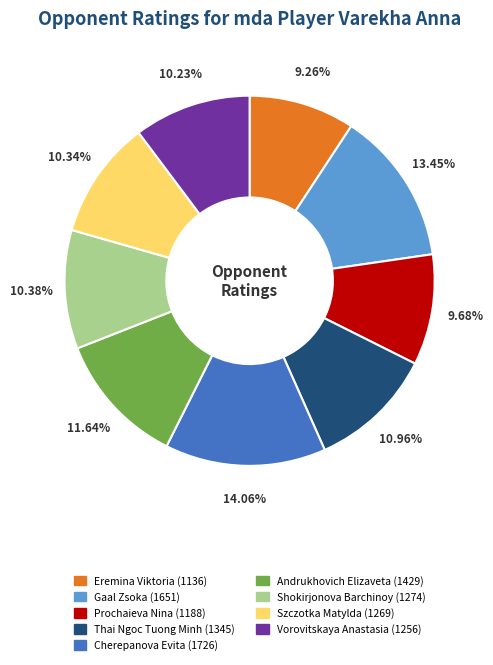

To the nearest percent, what is the average slice percentage?

11%